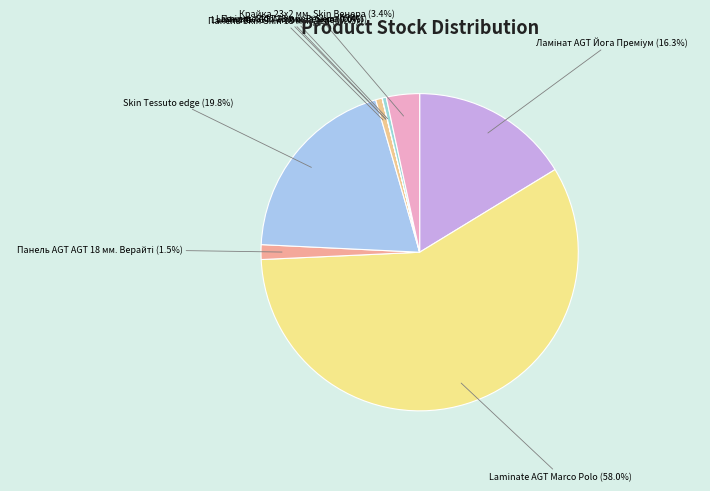

The Ламінат AGT Йога Преміум slice represents 26% of the pie. True or false?

False